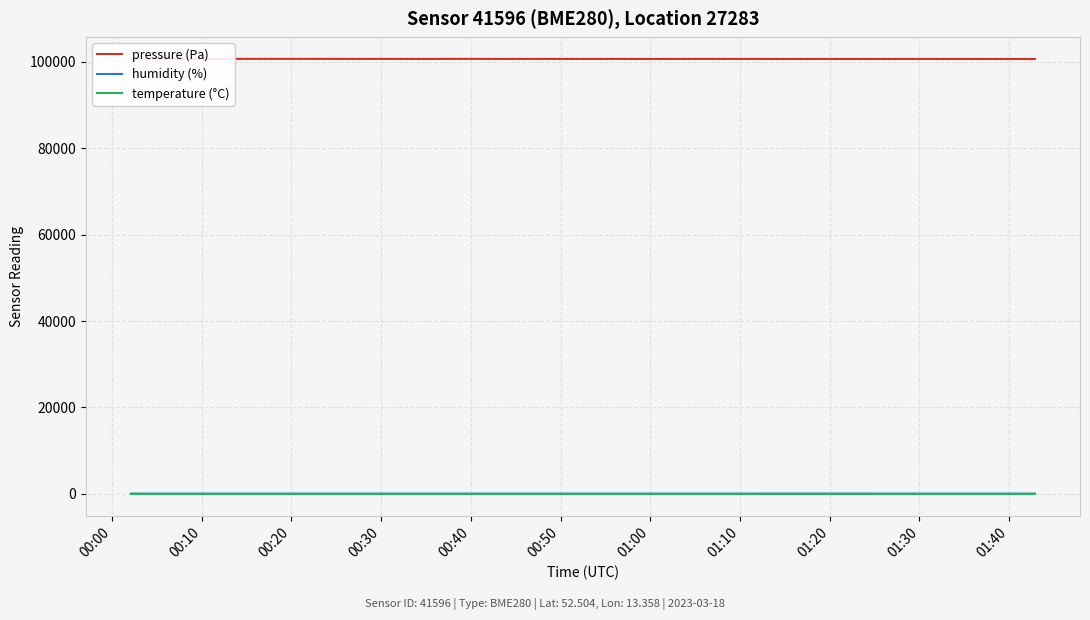

At which label does humidity (%) reach its minimum?

00:10